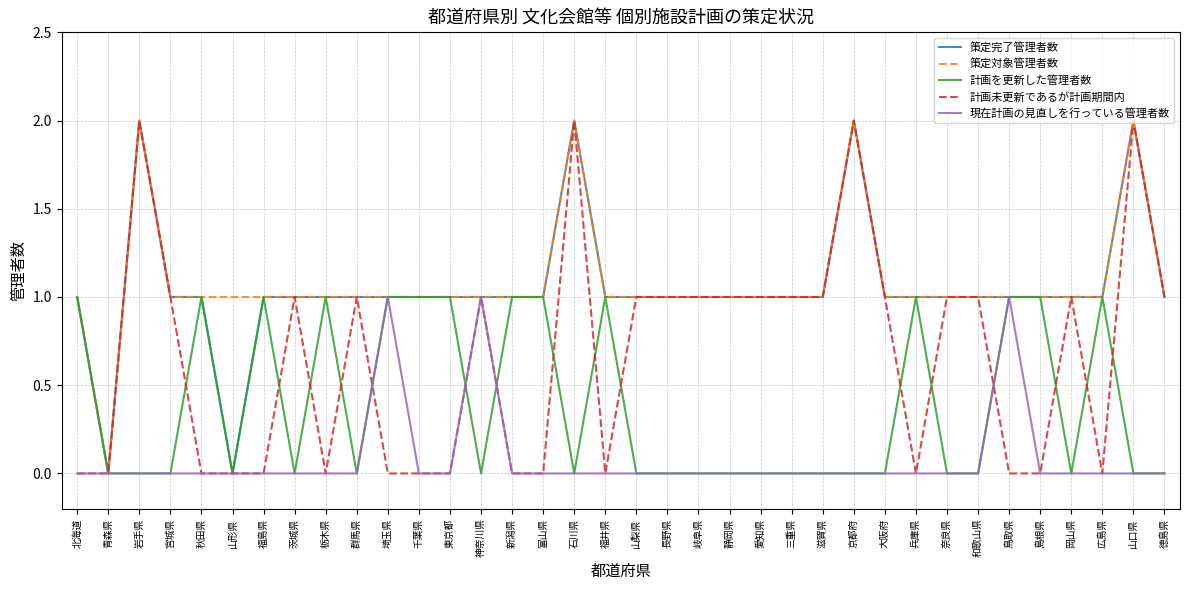

Is the value of 計画未更新であるが計画期間内 at 京都府 greater than the value of 策定対象管理者数 at 宮城県?

Yes